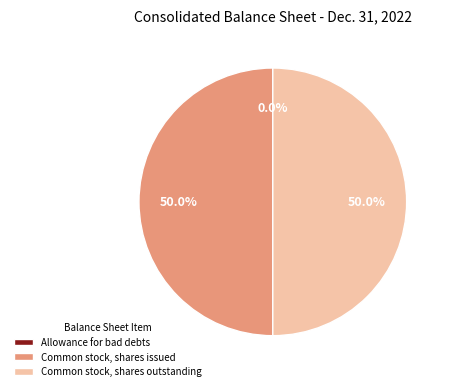

Approximately how many times larger is the value at Common stock, shares issued compared to Common stock, shares outstanding?

1.0